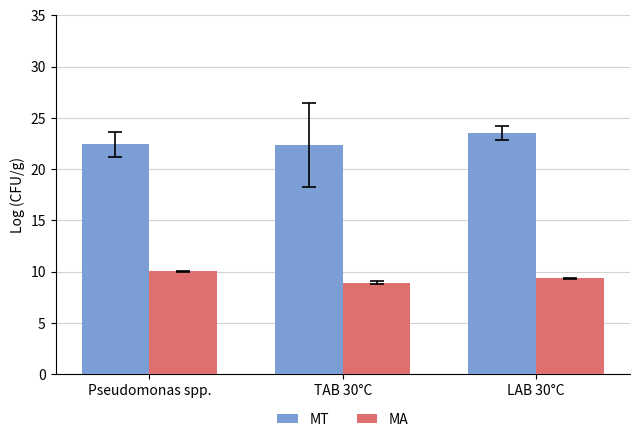

The value of MA at TAB 30°C is 5.4. True or false?

False